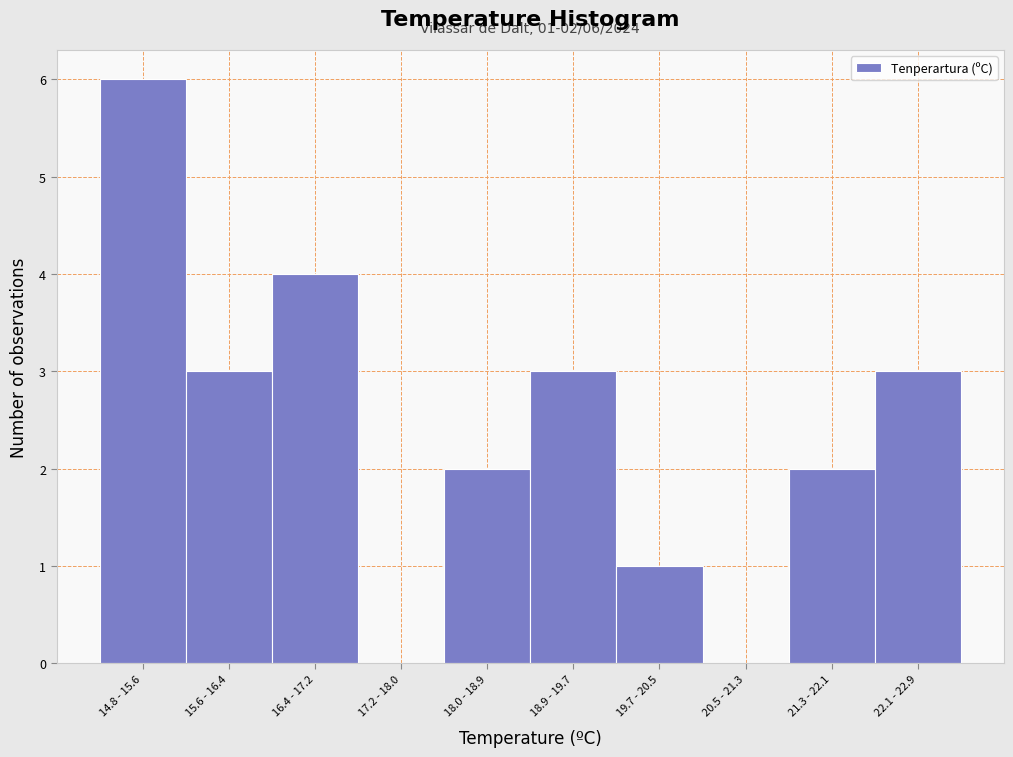

Reading left to right, transcribe all the data shown in this chart.

14.8 - 15.6=6	15.6 - 16.4=3	16.4 - 17.2=4	17.2 - 18.0=0	18.0 - 18.9=2	18.9 - 19.7=3	19.7 - 20.5=1	20.5 - 21.3=0	21.3 - 22.1=2	22.1 - 22.9=3